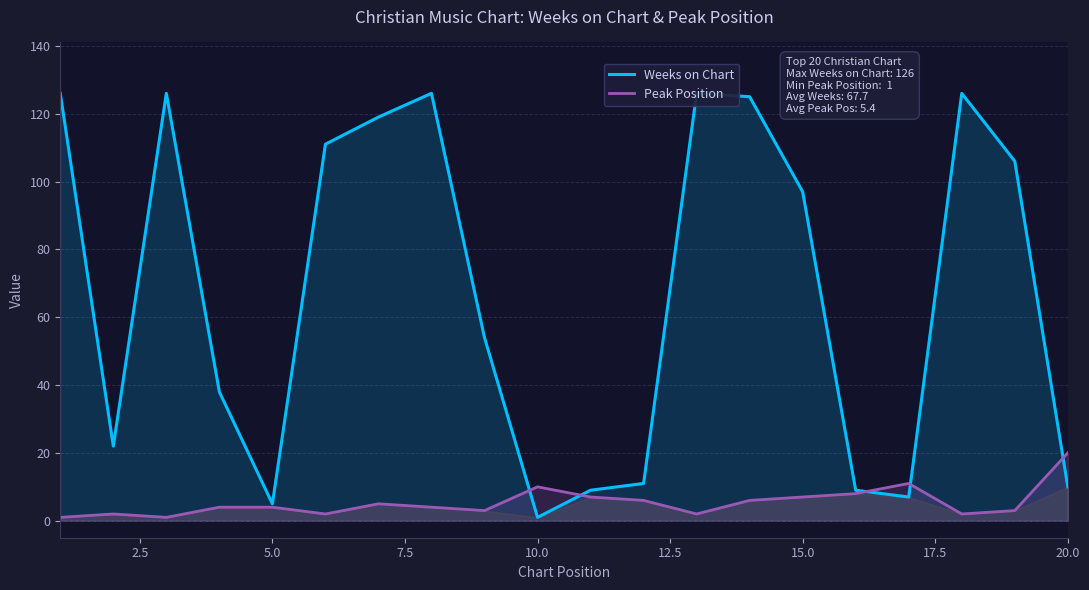

How many values in the Weeks on Chart series exceed 97?

9